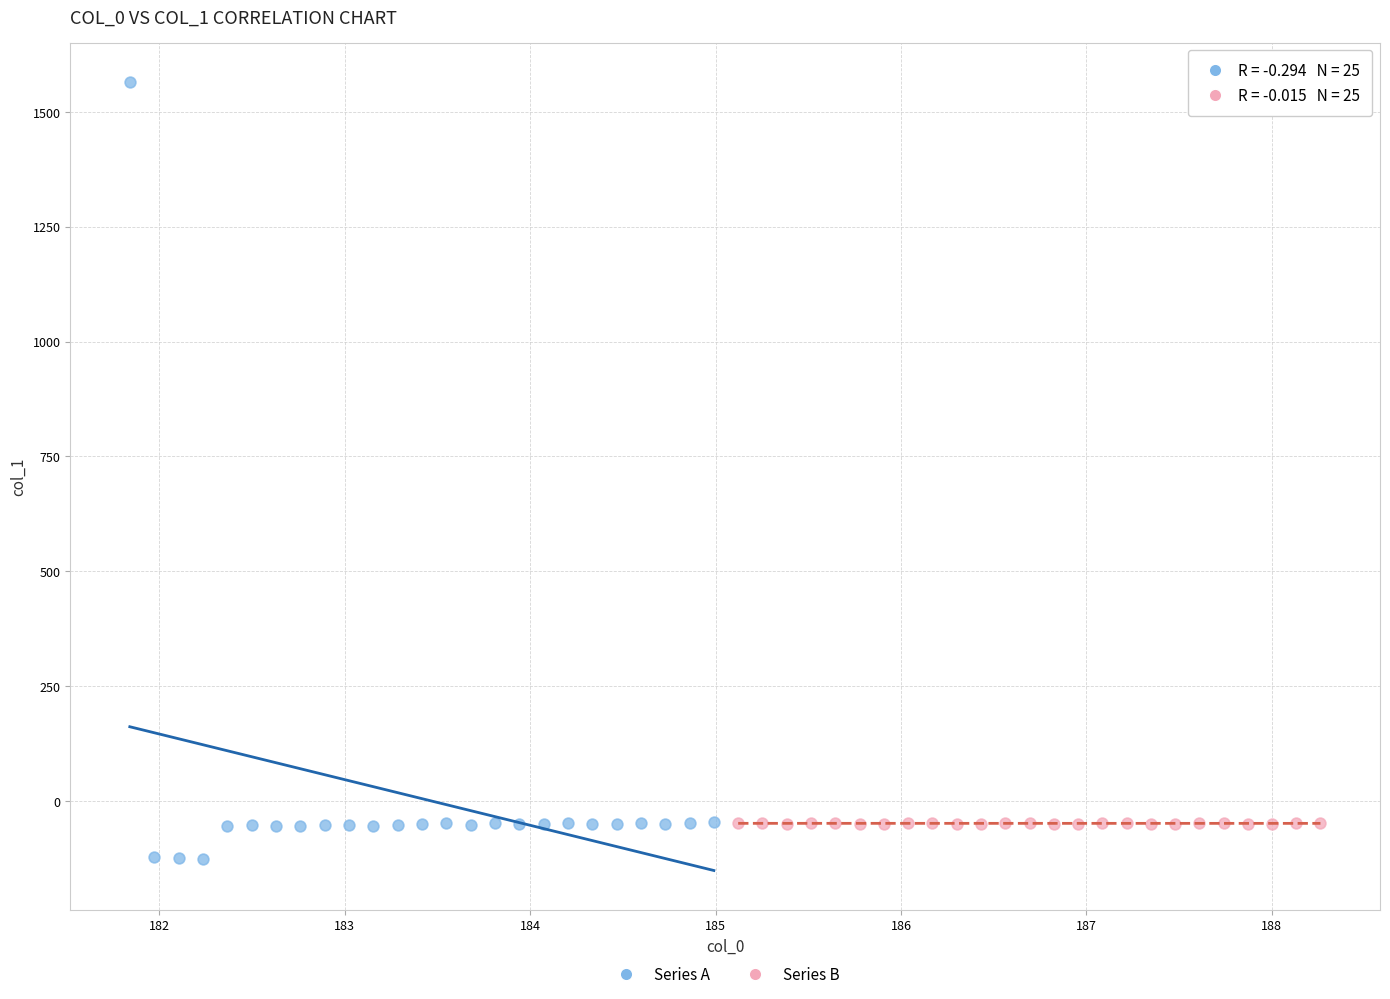

Which series reaches the minimum Y coordinate?

Series A